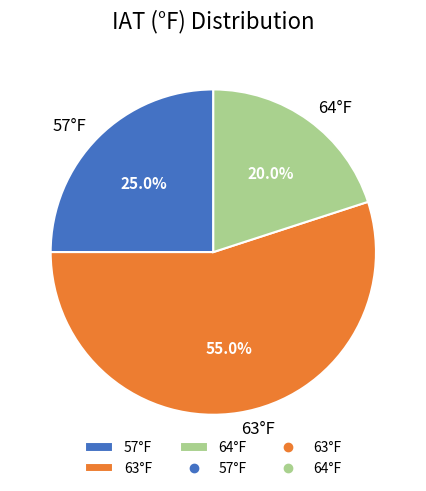

What percentage is the 63°F slice, to the nearest percent?

55%